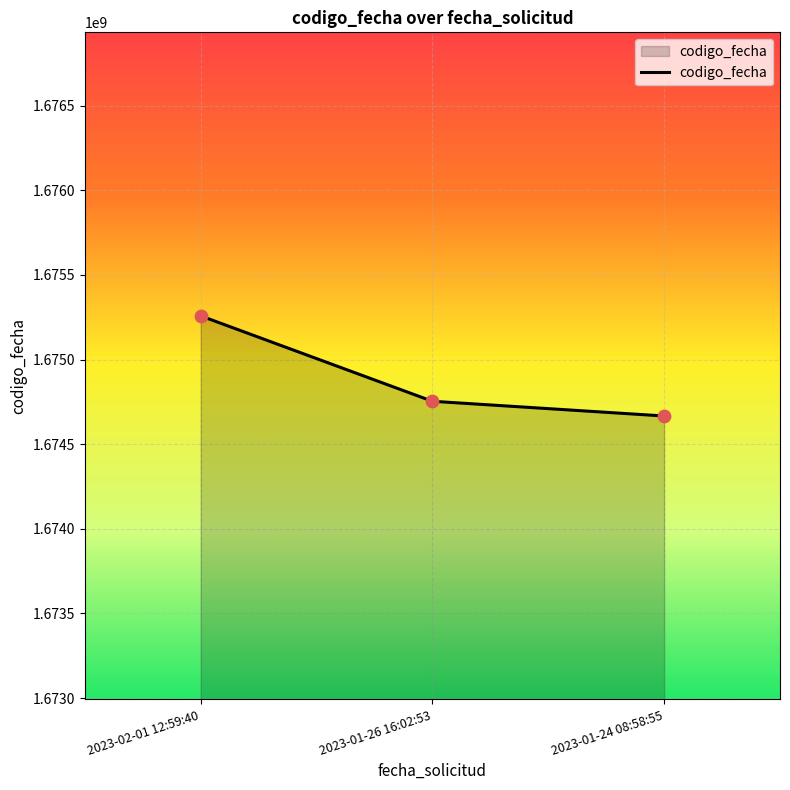

Approximately how many times larger is the value at 2023-01-24 08:58:55 compared to 2023-02-01 12:59:40?

1.0